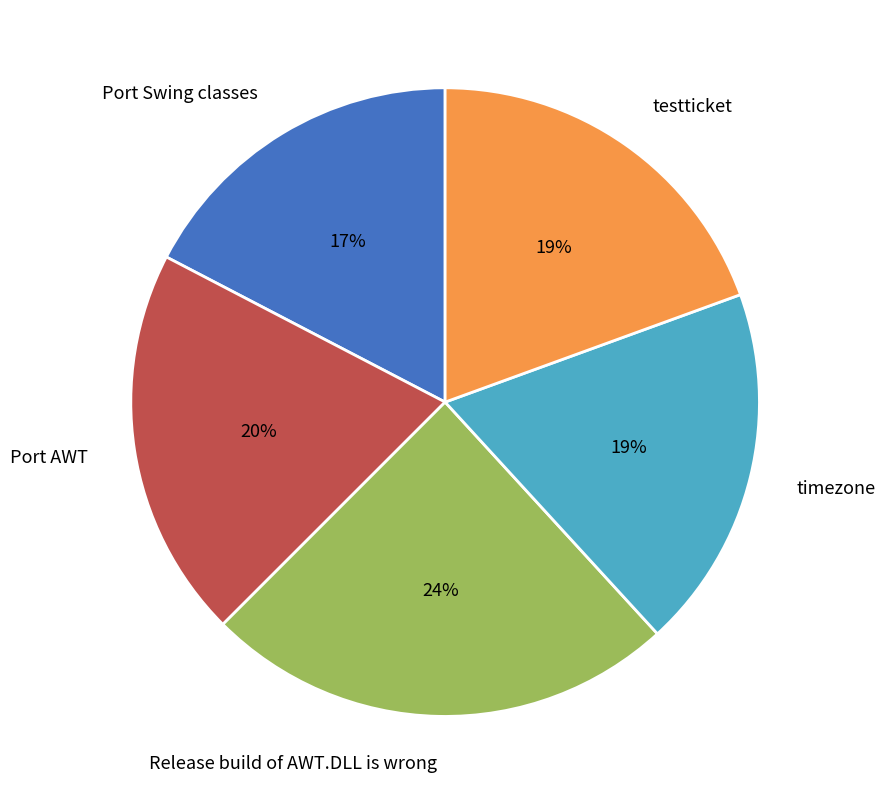

True or false: Port Swing classes accounts for 17% of the total.

True